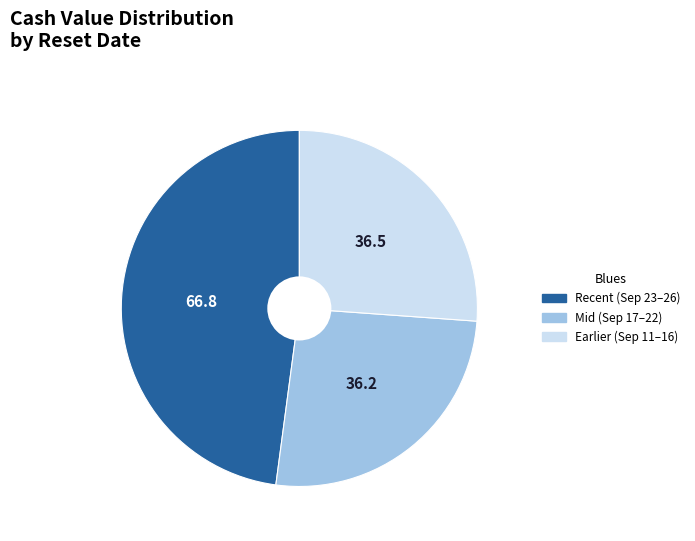

Does any single category account for the majority?

No